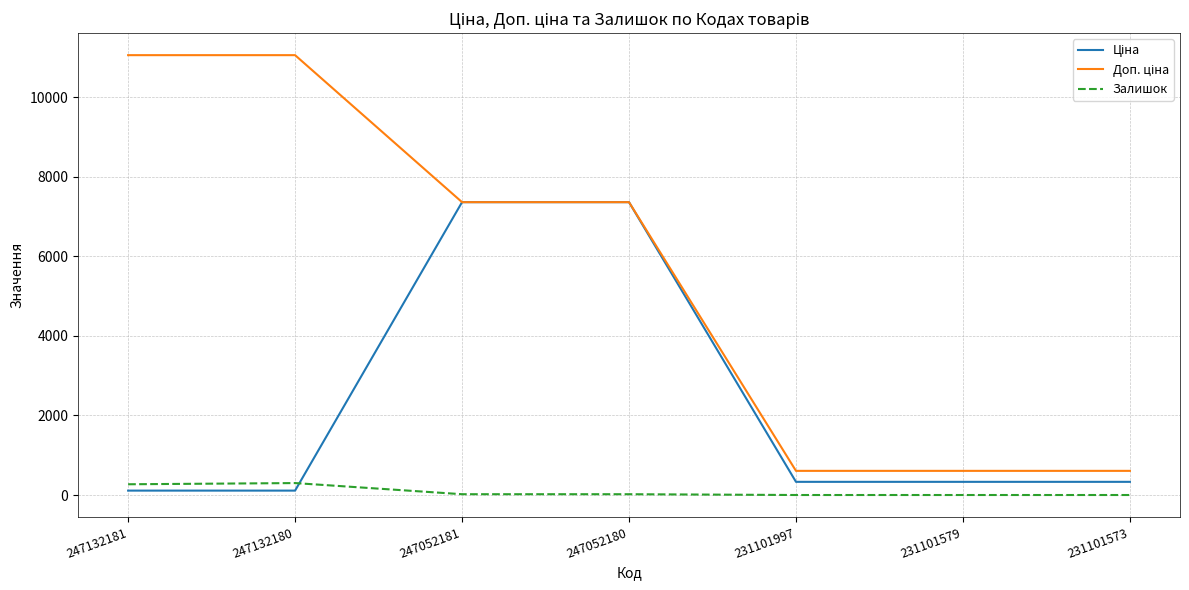

What is the spread (max minus min) of values at 231101579?

607.0